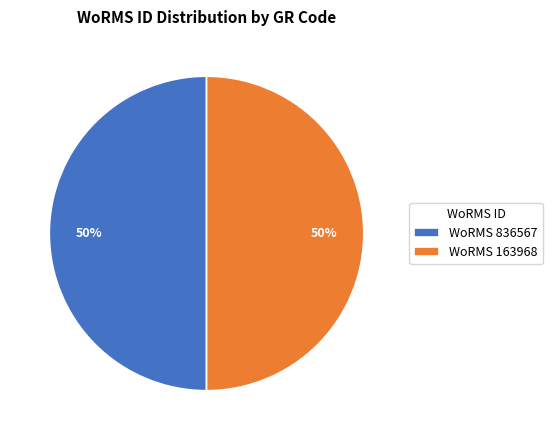

How many segments does this pie chart have?

2